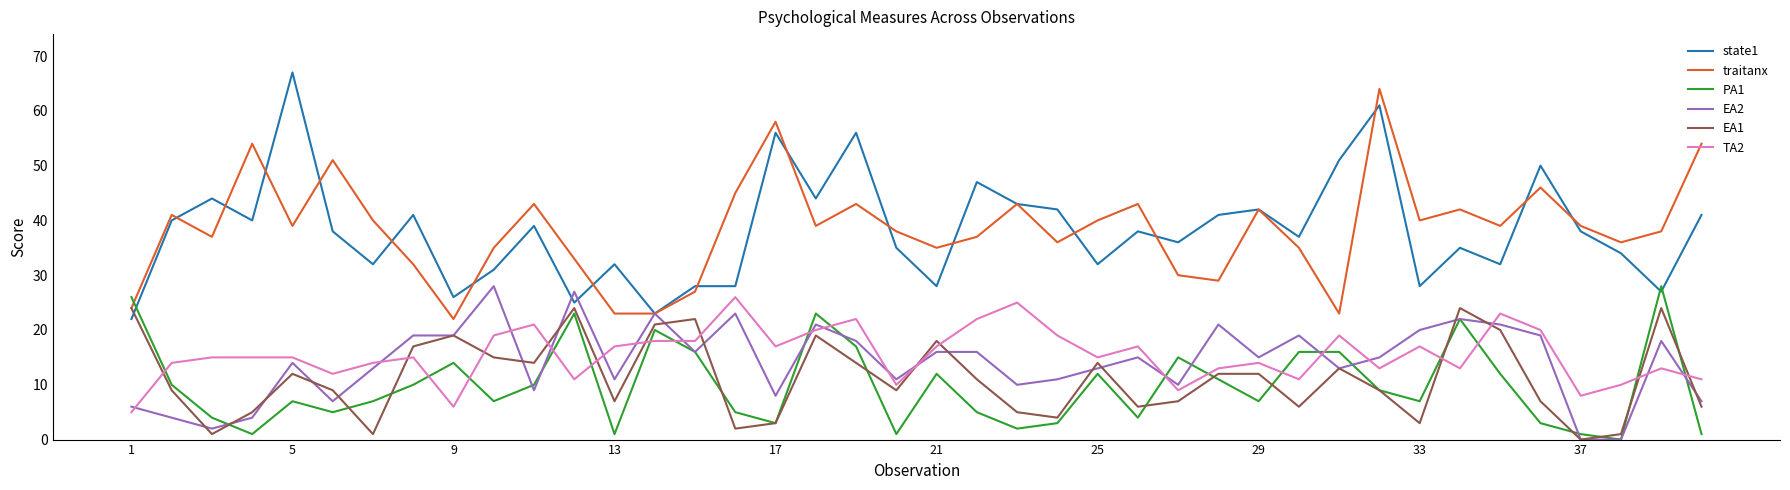

Which series has the widest spread of values?

state1